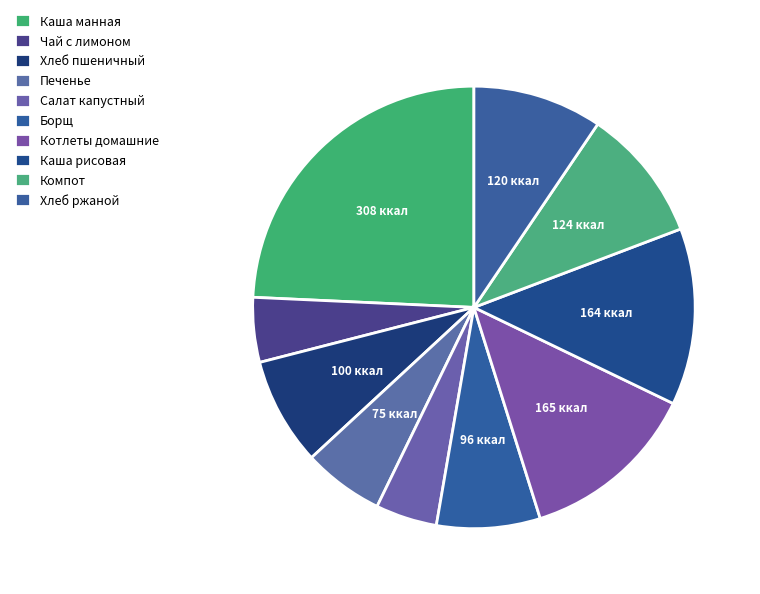

How many segments does this pie chart have?

10